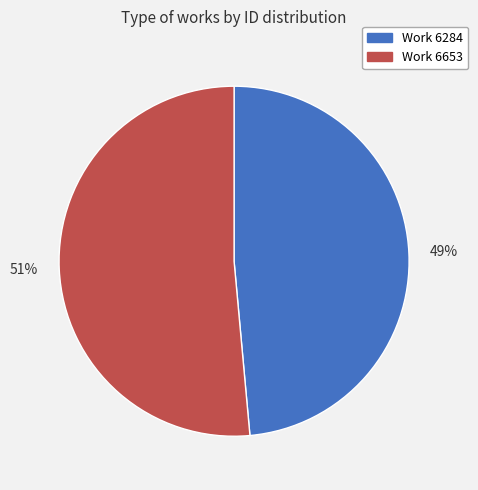

How many segments does this pie chart have?

2